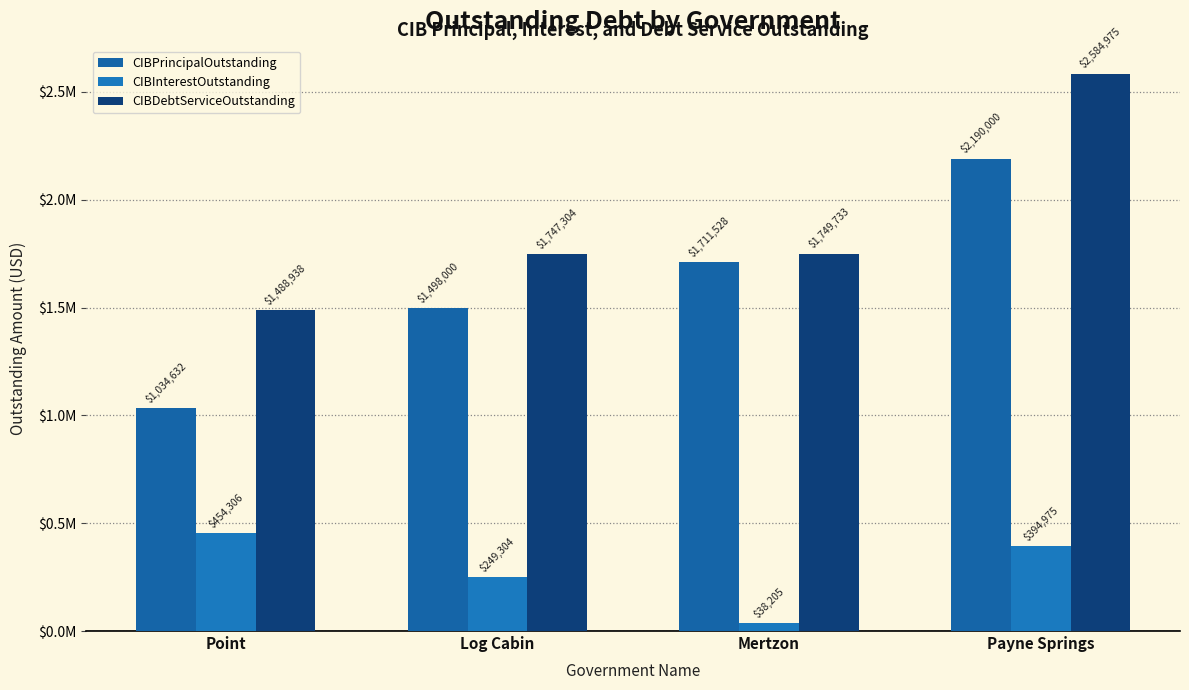

At which label does CIBInterestOutstanding reach its peak?

Point